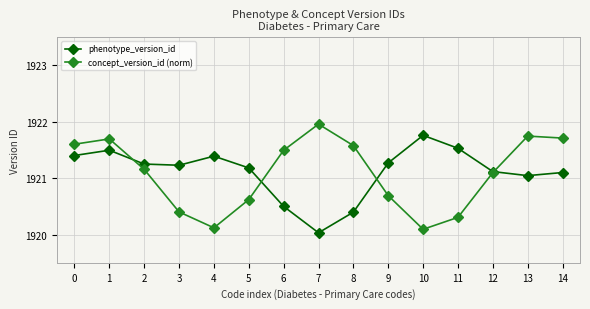

Where is concept_version_id (norm) nearest to the value 1921?

12